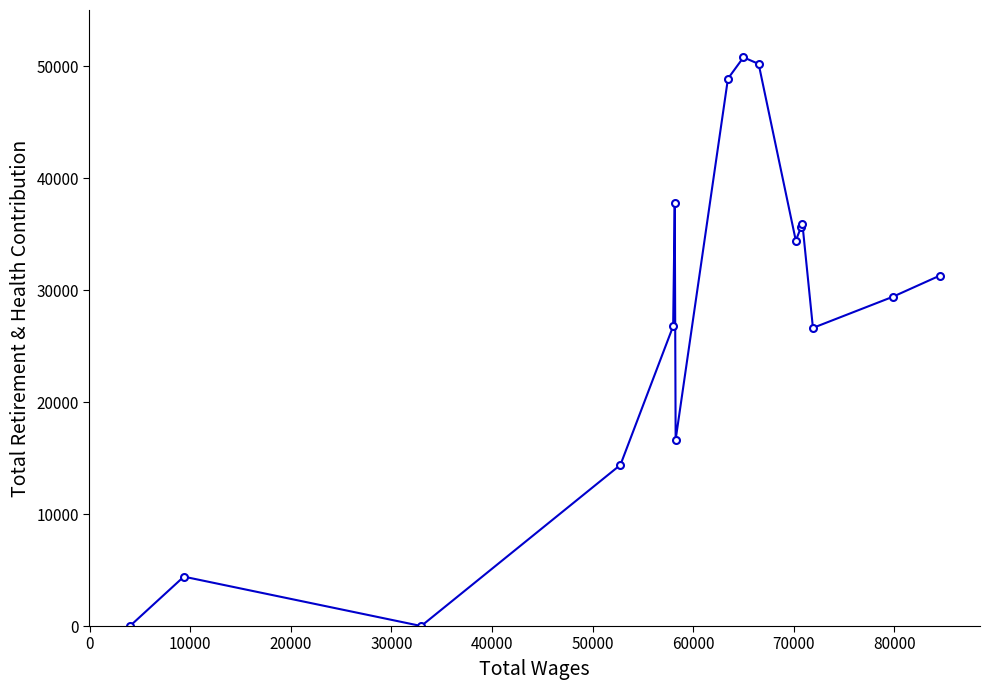

How many interior local peaks (higher than both neighbors) does the data have?

4